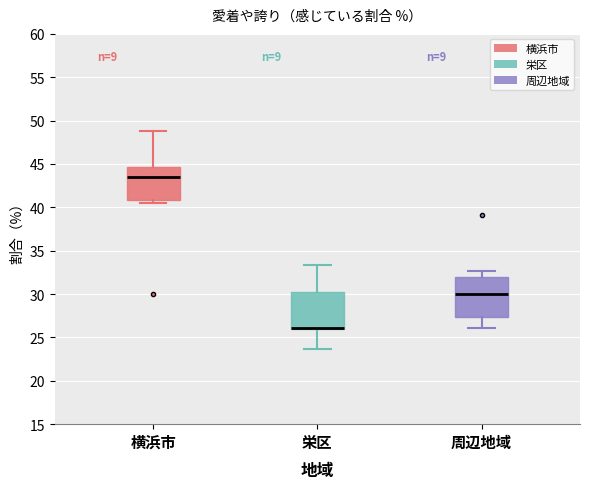

Reading left to right, transcribe this box plot: for each box, give where its median line is, the range the box spans, and where its two whiskers end, as read against the y-axis. The values are not printed on the chart, so give them approximately, as read against the axis.

横浜市: median 43.5, box 41.0 to 44.5, whiskers 40.5 to 49.0
栄区: median 26.0 (drawn on the box's lower edge), box 26.0 to 30.0, whiskers 23.5 to 33.5
周辺地域: median 30.0, box 27.5 to 32.0, whiskers 26.0 to 32.5